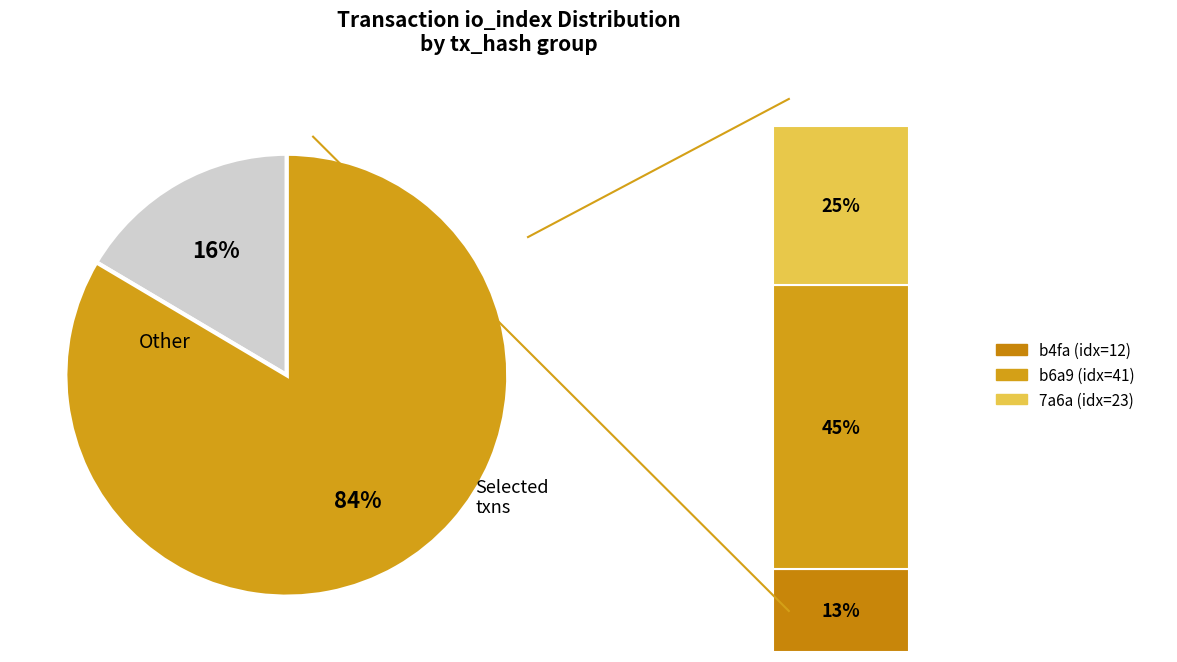

Approximately how many times larger is the value at io_index=12 compared to io_index=41?

0.3